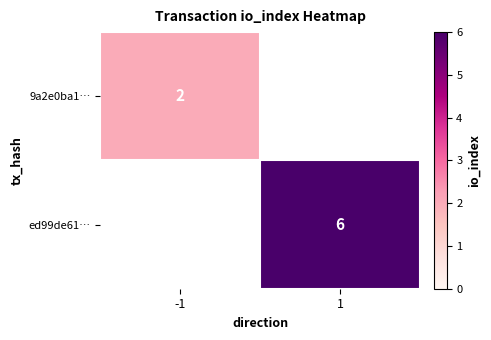

The ed99de61… series shows 2 at 1. True or false?

False